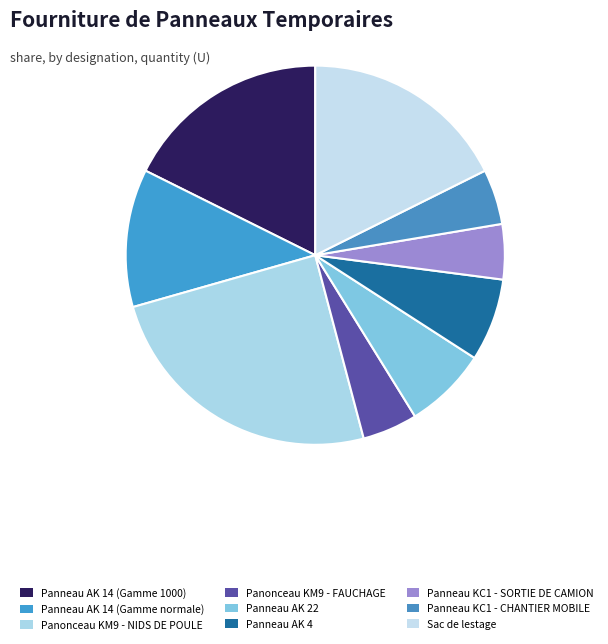

Which category has the biggest portion of the pie?

Panonceau KM9 - NIDS DE POULE